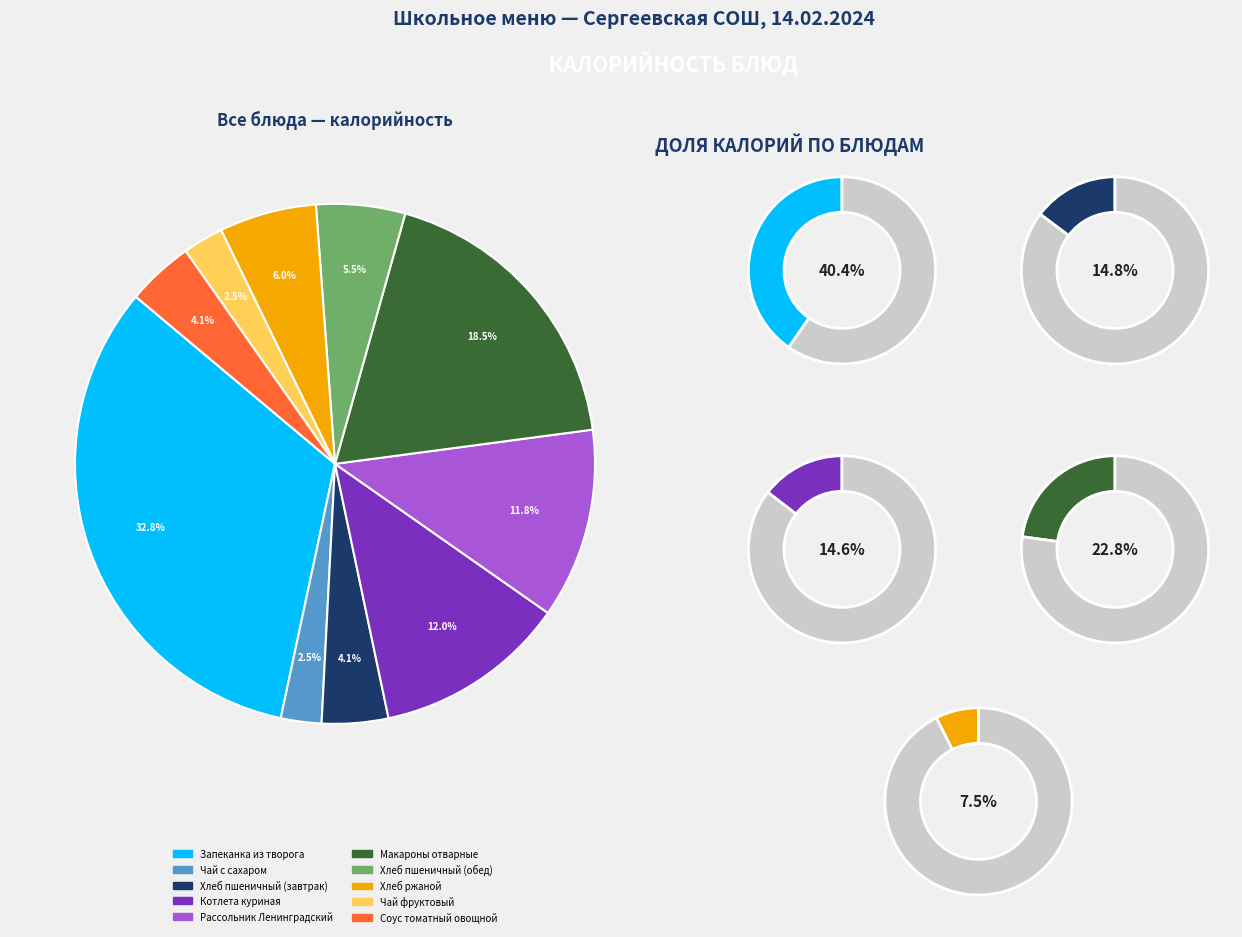

Between Соус томатный овощной and Котлета куриная, which is larger?

Котлета куриная